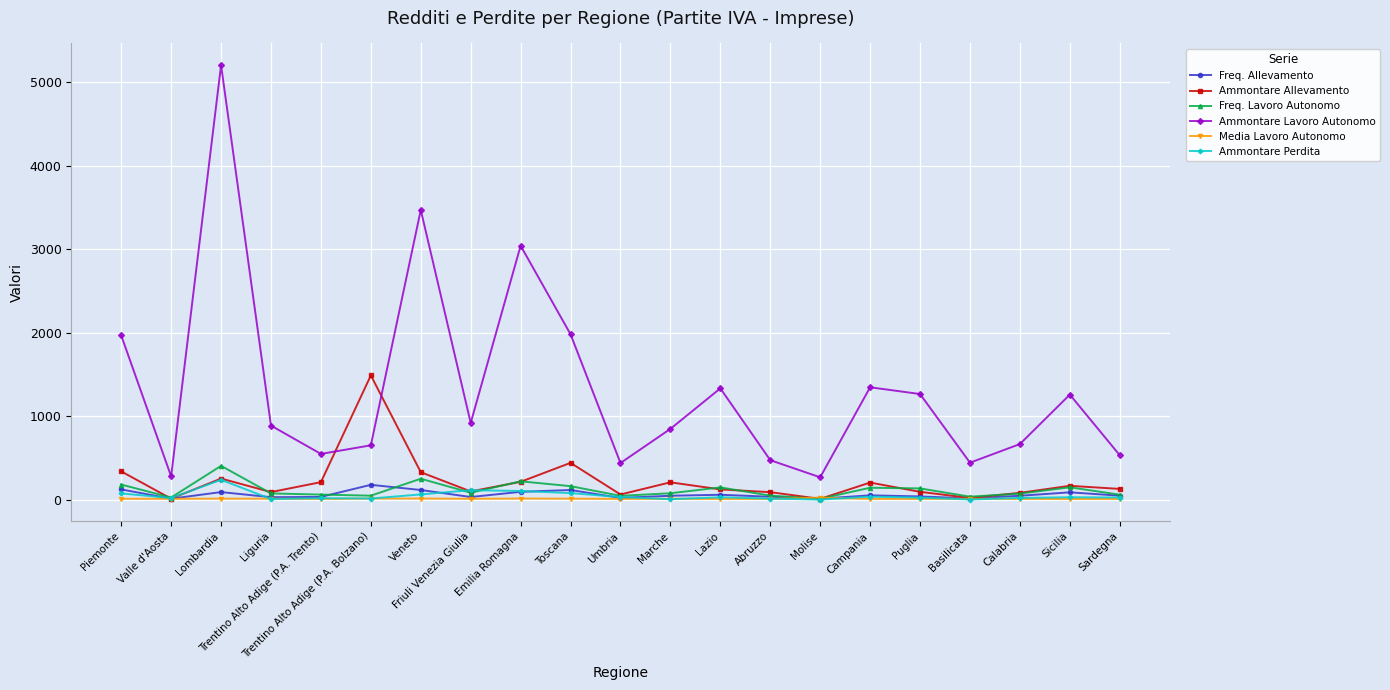

True or false: Media Lavoro Autonomo has more than 2 points higher than both neighbors.

True